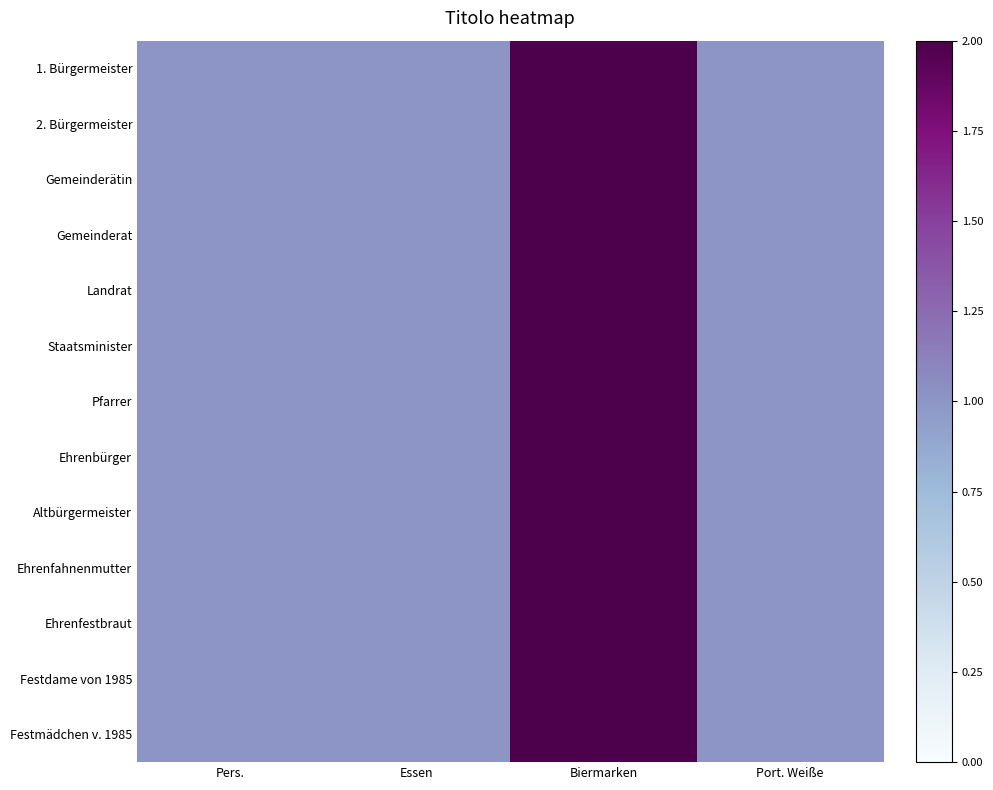

At how many categories does at least one series exceed 1?

1